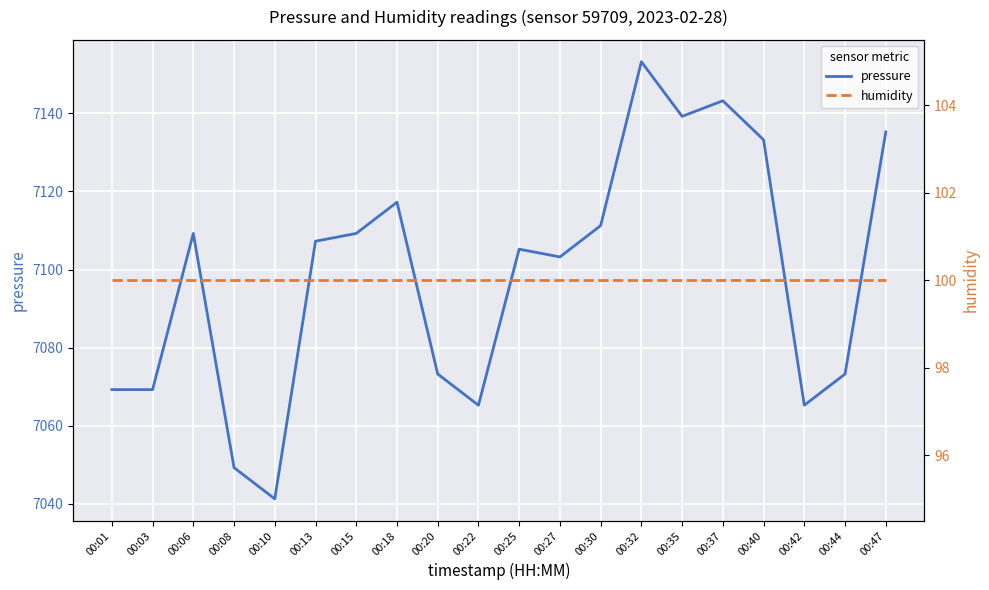

Reading right to left, extract all data points from this chart.

pressure: 7135.2	7073.2	7065.2	7133.2	7143.2	7139.2	7153.2	7111.2	7103.2	7105.2	7065.2	7073.2	7117.2	7109.2	7107.2	7041.2	7049.2	7109.2	7069.2	7069.2
humidity: 100.0	100.0	100.0	100.0	100.0	100.0	100.0	100.0	100.0	100.0	100.0	100.0	100.0	100.0	100.0	100.0	100.0	100.0	100.0	100.0